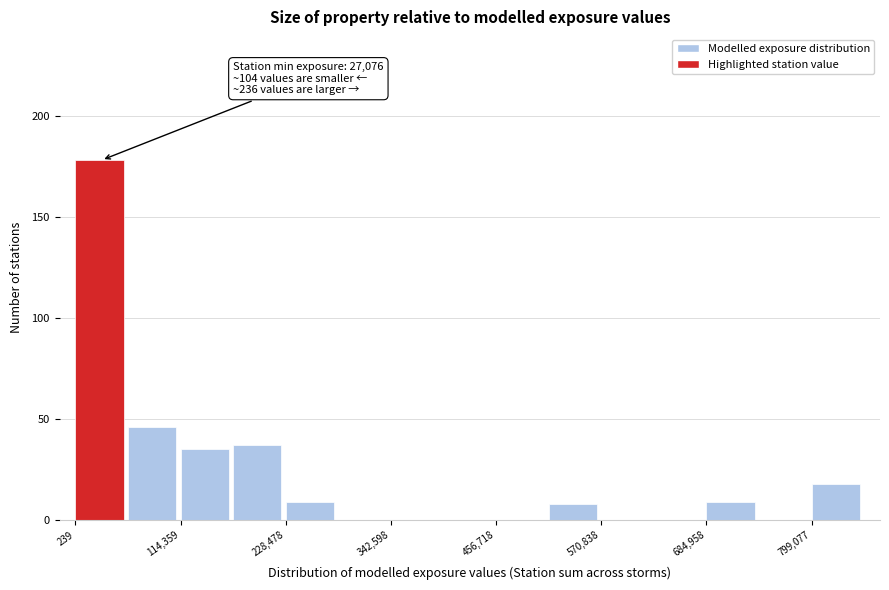

Around what value on the x-axis is the tallest bar? Give the approximate position of its centre, as read against the axis.

20000